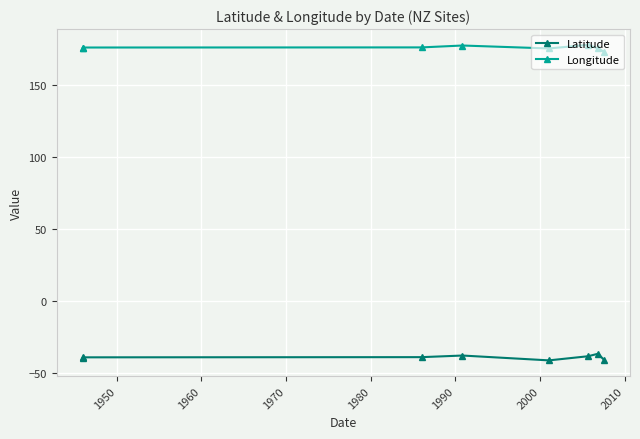

Which series changed the most between 1950 and 1980?

Latitude